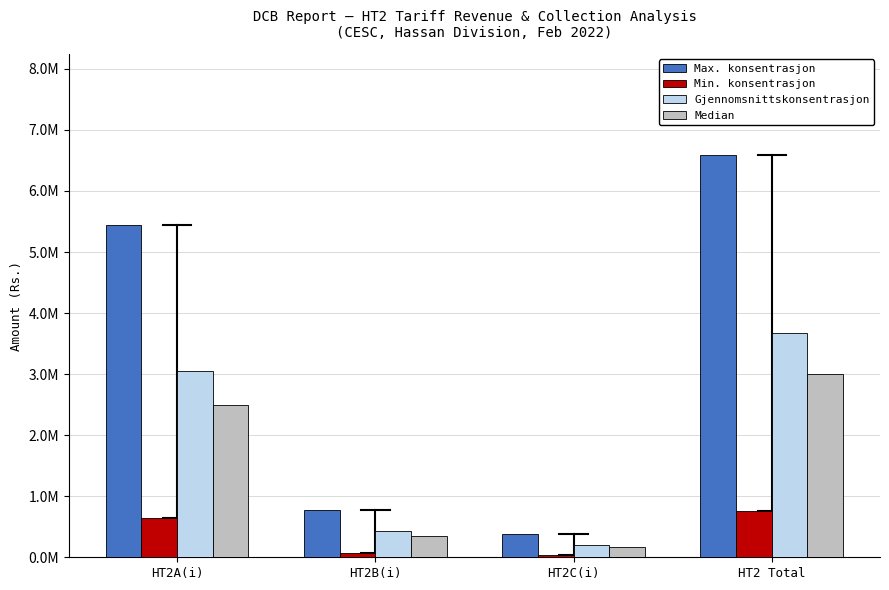

What are all the series names shown in the legend?

Max. konsentrasjon, Min. konsentrasjon, Gjennomsnittskonsentrasjon, Median